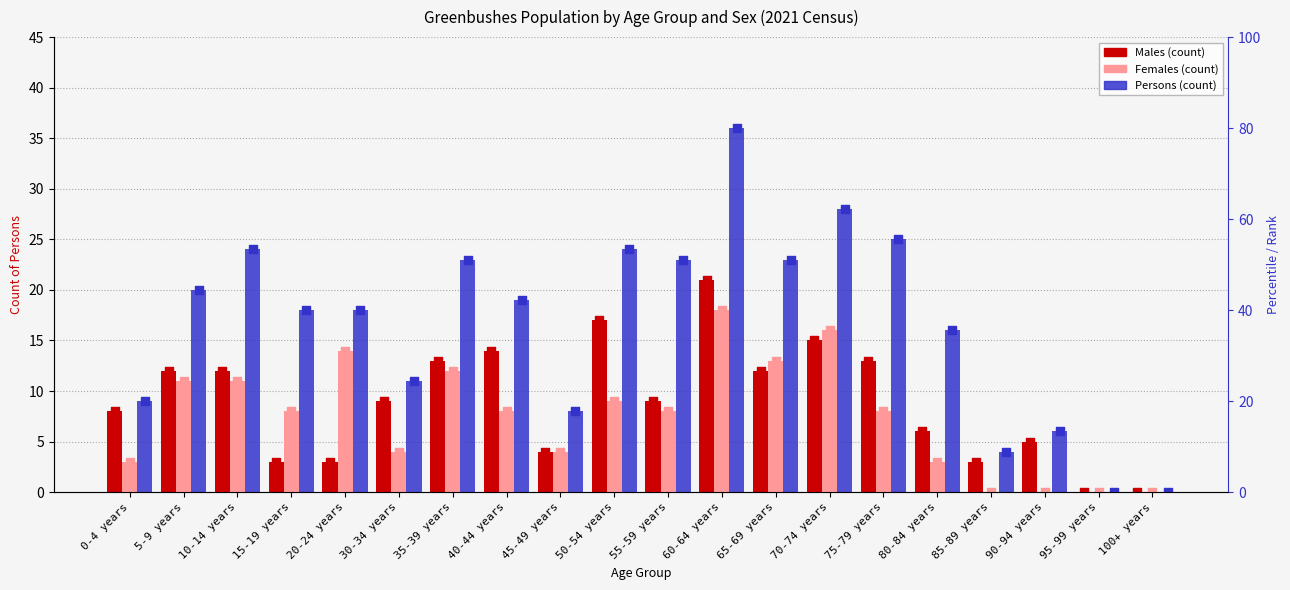

Which series contains the highest Y value?

Persons